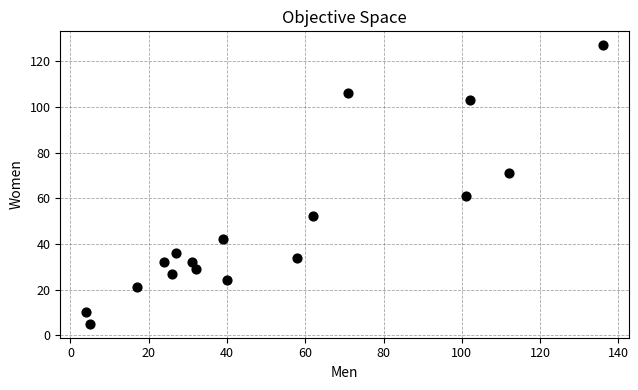

What is the range of Y values (max minus min)?

122